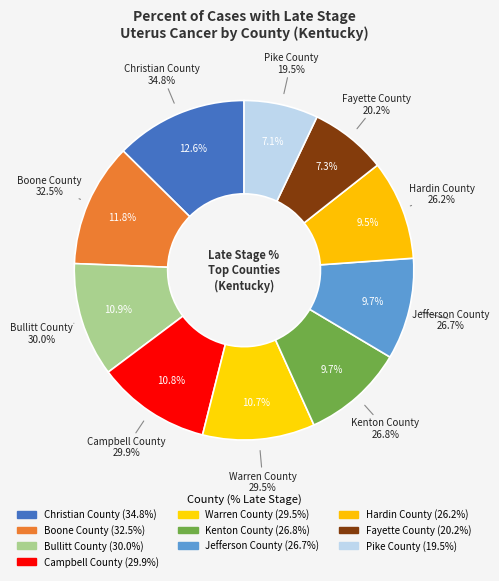

To the nearest percent, what is the difference between the Kenton County and Bullitt County slice percentages?

1%